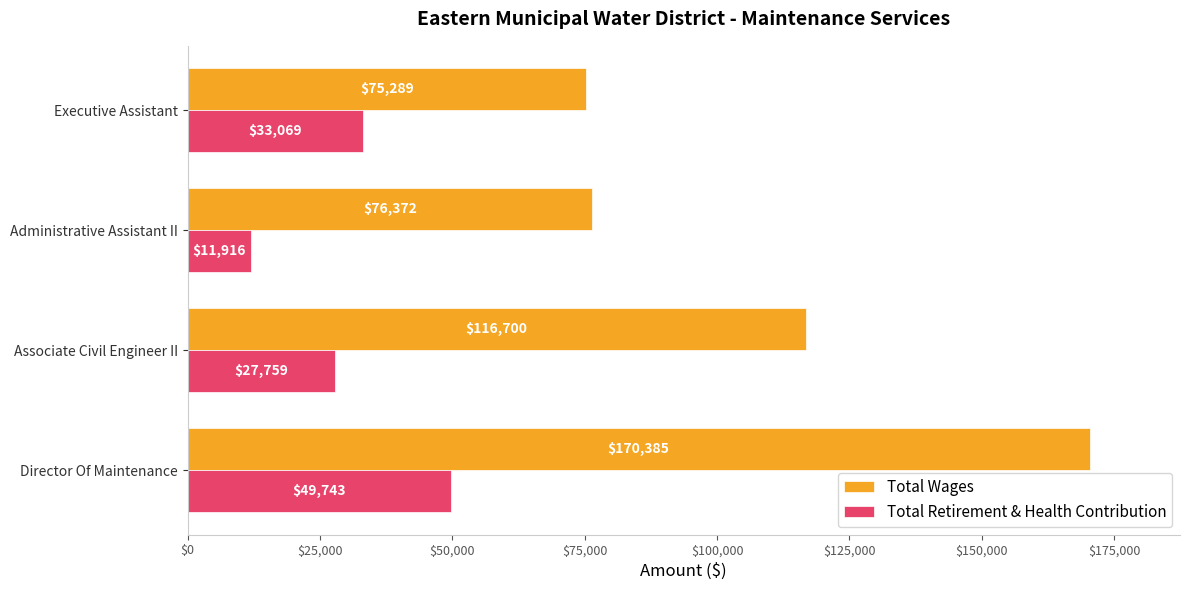

The Total Retirement & Health Contribution series shows 11916 at Administrative Assistant II. True or false?

True